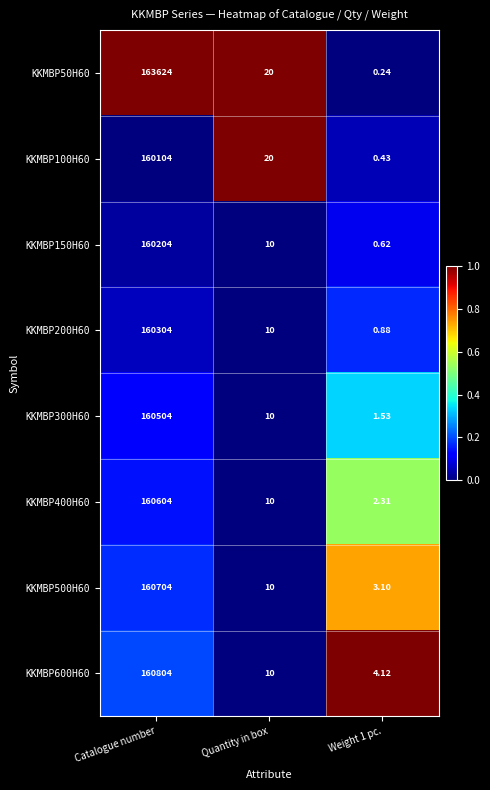

What is the greatest value displayed?

163624.0